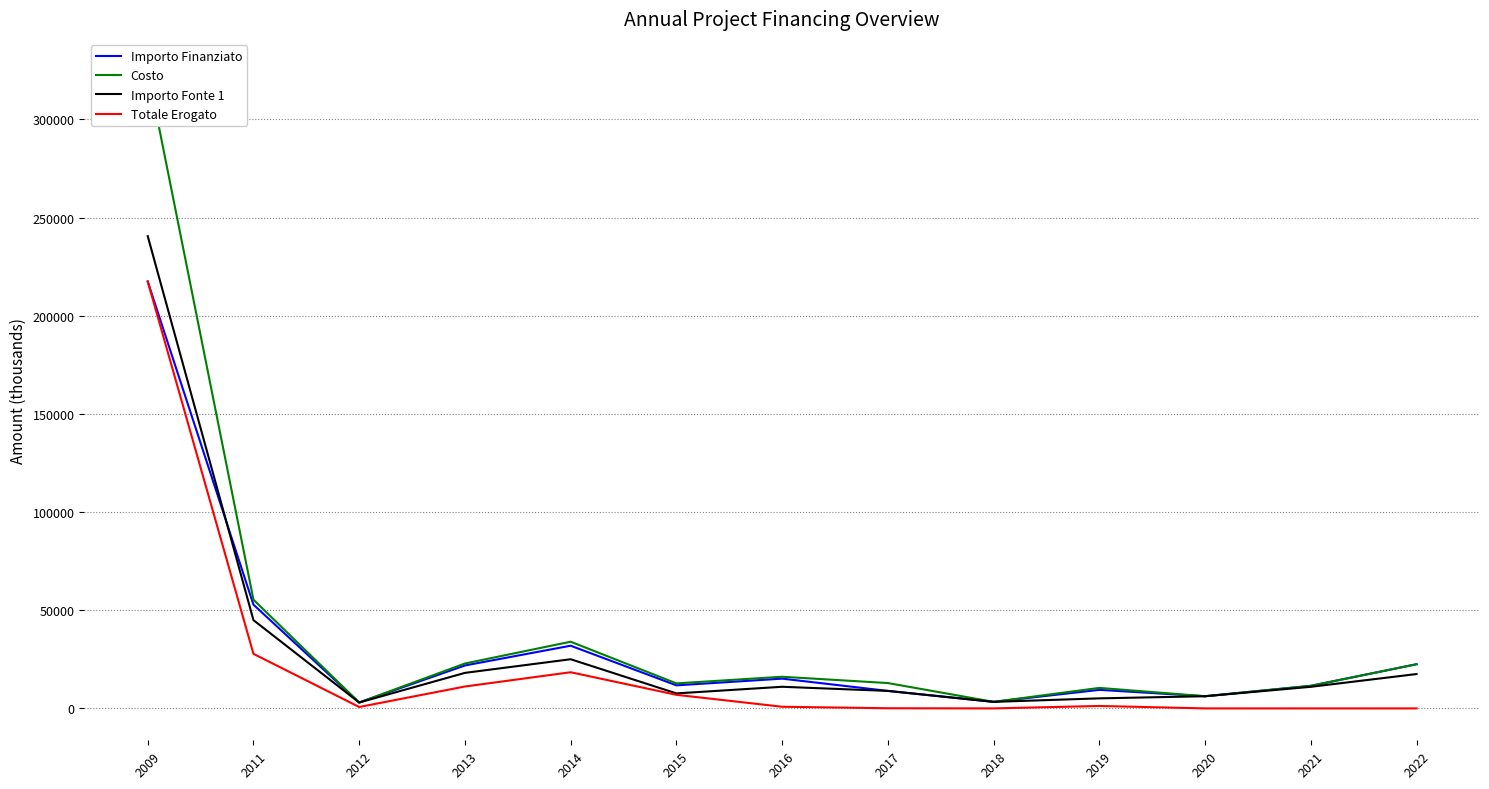

Which category has the lowest value in the Importo Fonte 1 series?

2012